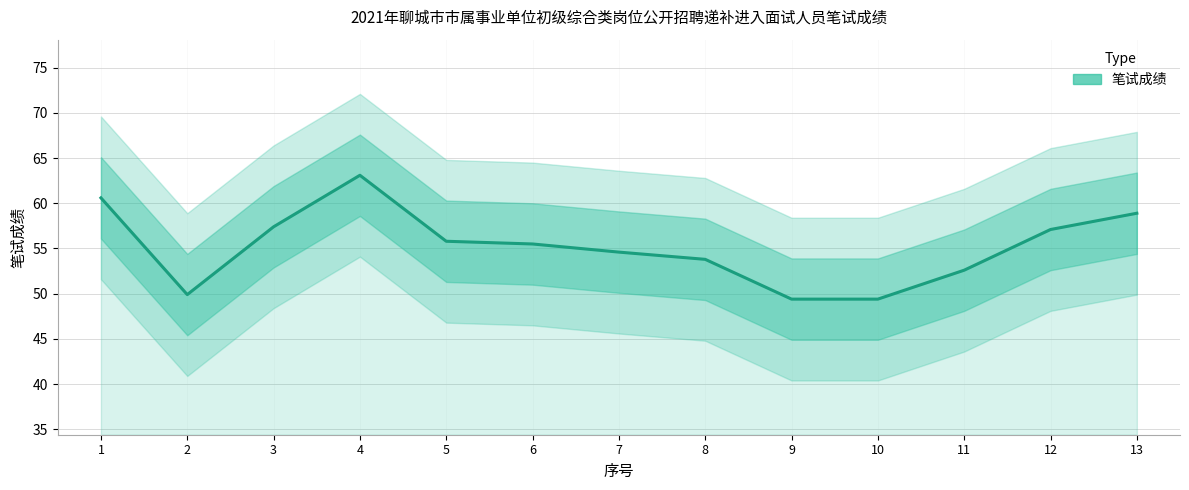

Rank the categories by value from highest to lowest.

4, 1, 13, 3, 12, 5, 6, 7, 8, 11, 2, 9, 10